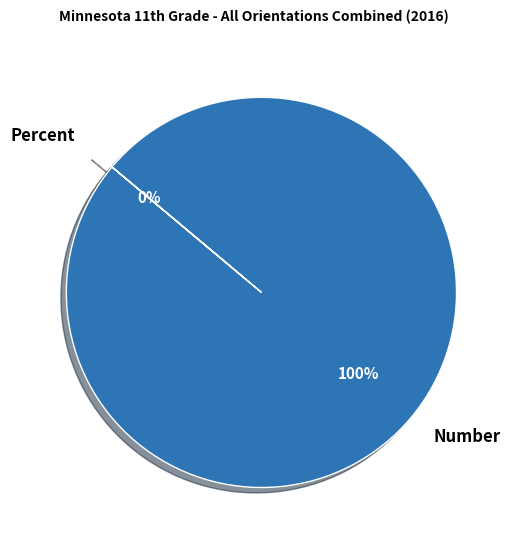

To the nearest percent, what is the difference between the largest and smallest slice percentages?

100%